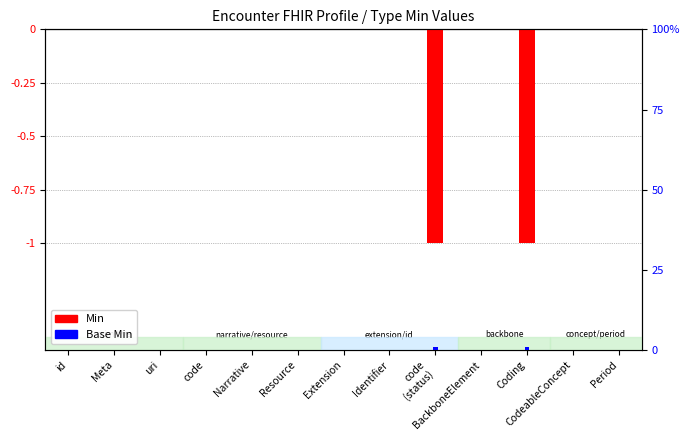

At which category does the chart reach its peak across all series?

code
(status)